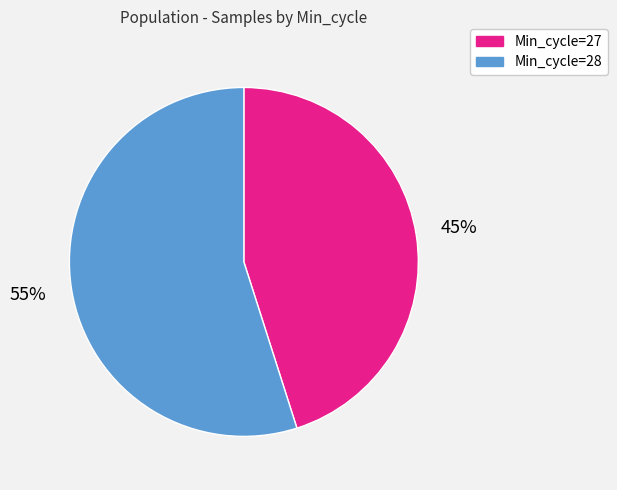

To the nearest percent, what is the difference between the largest and smallest slice percentages?

10%